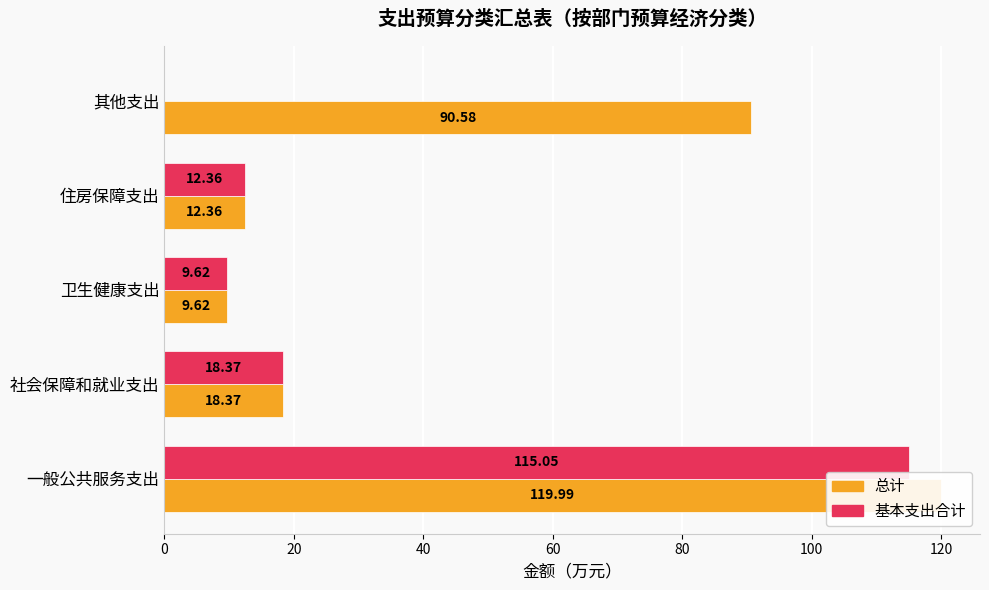

How many distinct data groups are displayed?

2